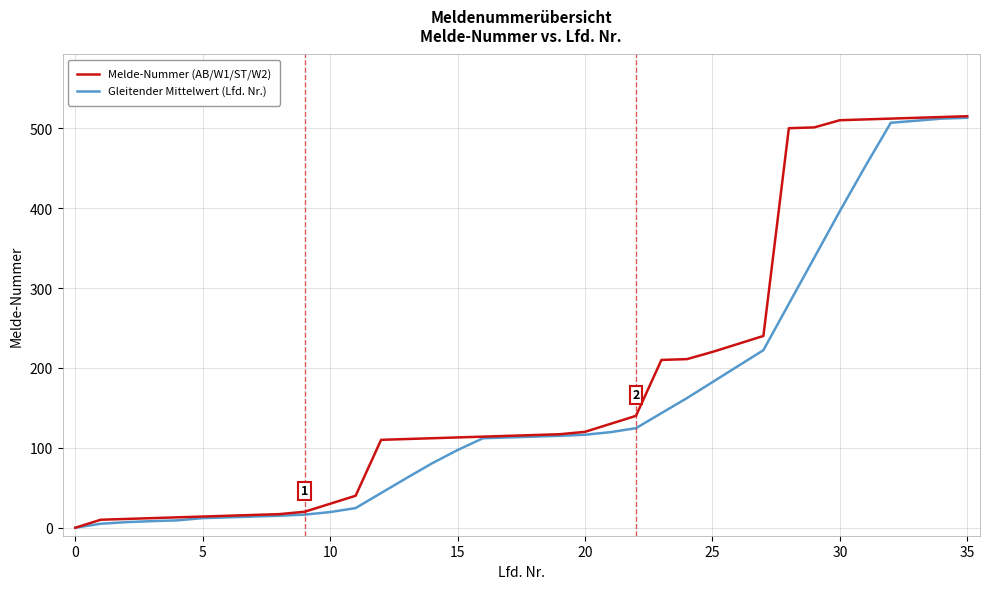

List the series in order of their overall mean, highest first.

Melde-Nummer (AB/W1/ST/W2), Gleitender Mittelwert (Lfd. Nr.)